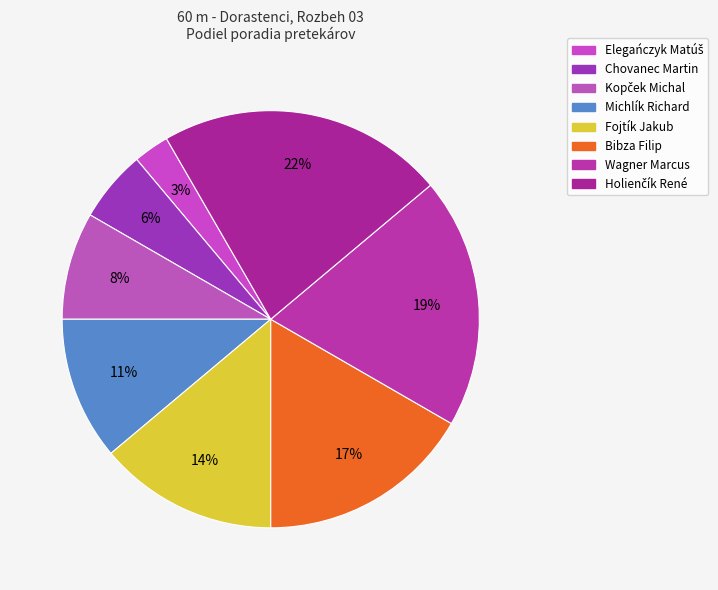

Do Wagner Marcus and Fojtík Jakub together represent more than half of the pie?

No